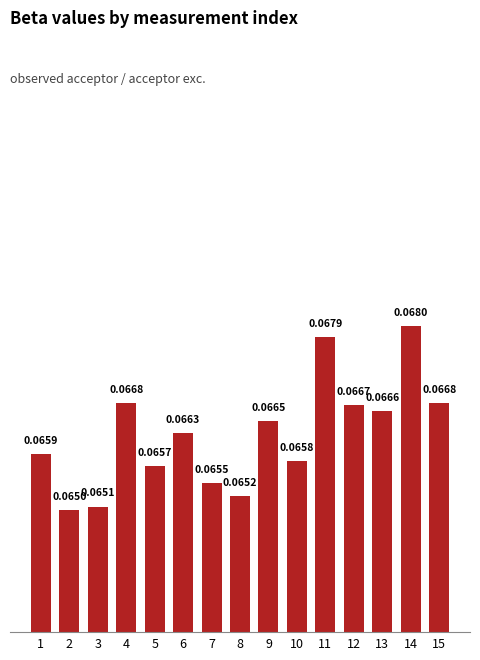

What is the sum of all values?

1.0